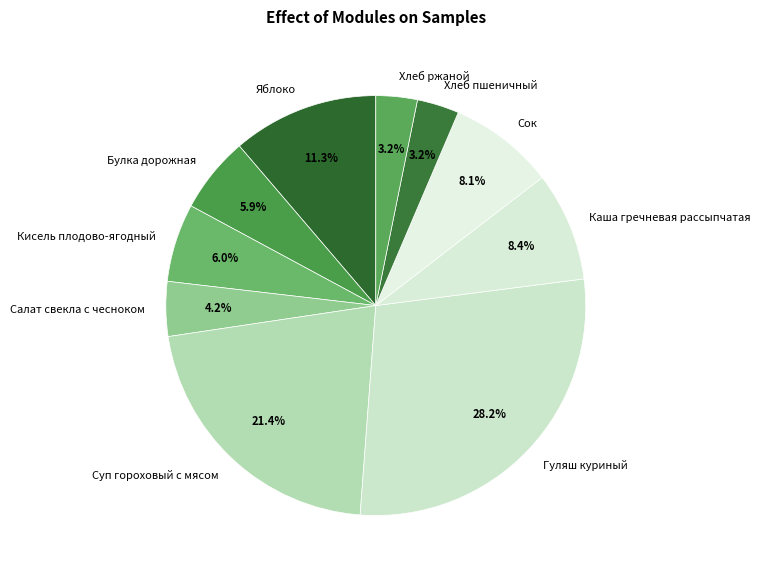

To the nearest percent, what is the combined percentage of Каша гречневая рассыпчатая and Яблоко?

20%